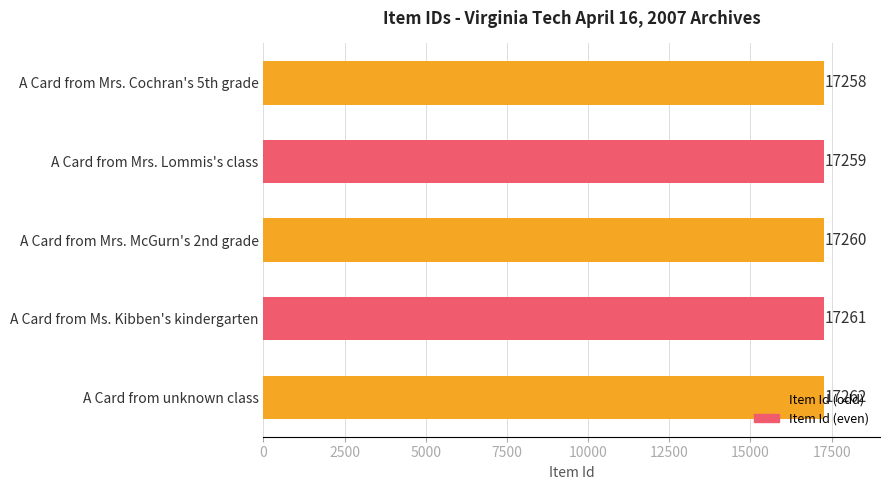

The chart shows a value of 28677 at A Card from Ms. Kibben's kindergarten. True or false?

False